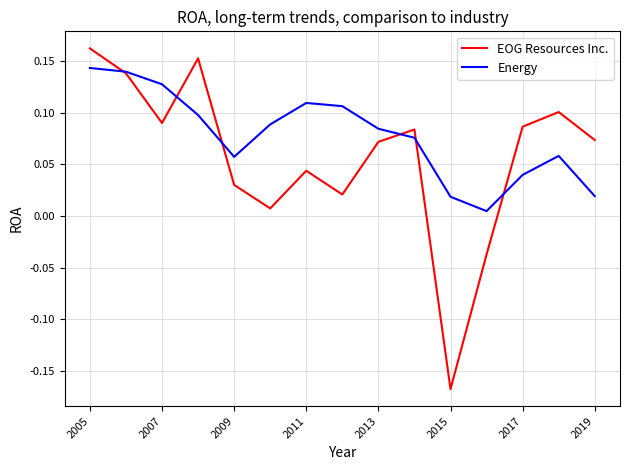

List the series in order of their peak value, highest first.

EOG Resources Inc., Energy